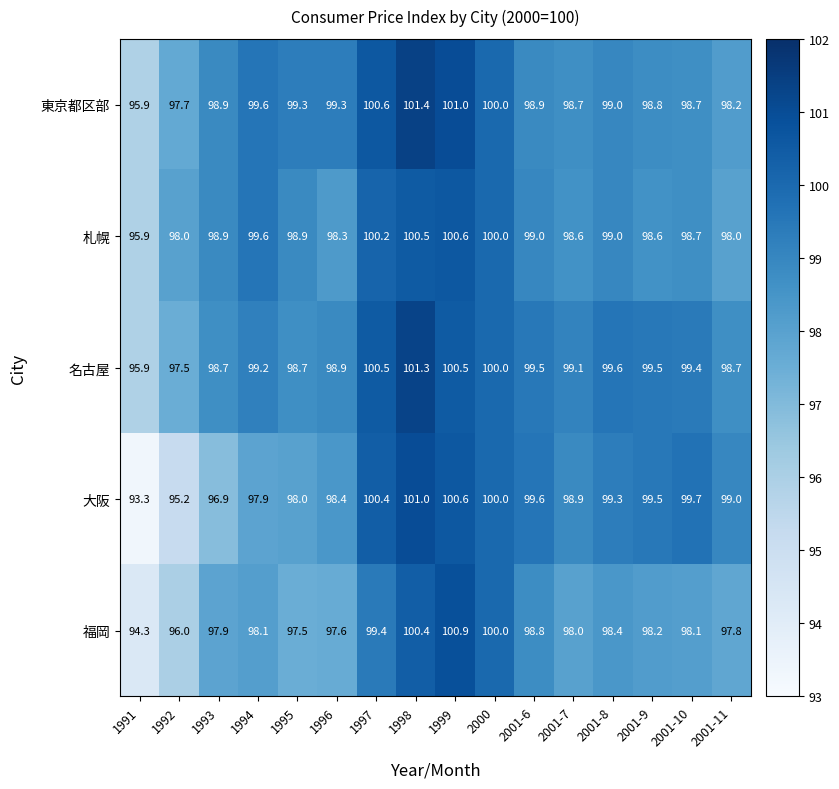

Is it true that 大阪 equals 33.7 at 1996?

False